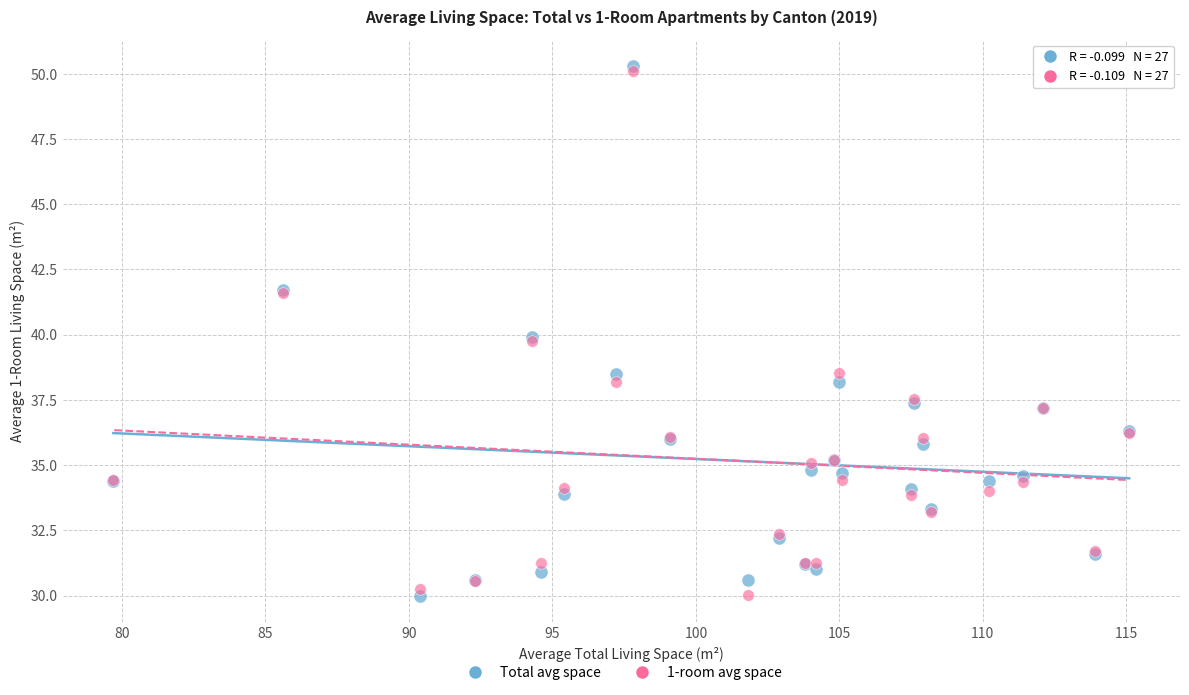

What are all the series names shown in the legend?

Total avg space, 1-room avg space